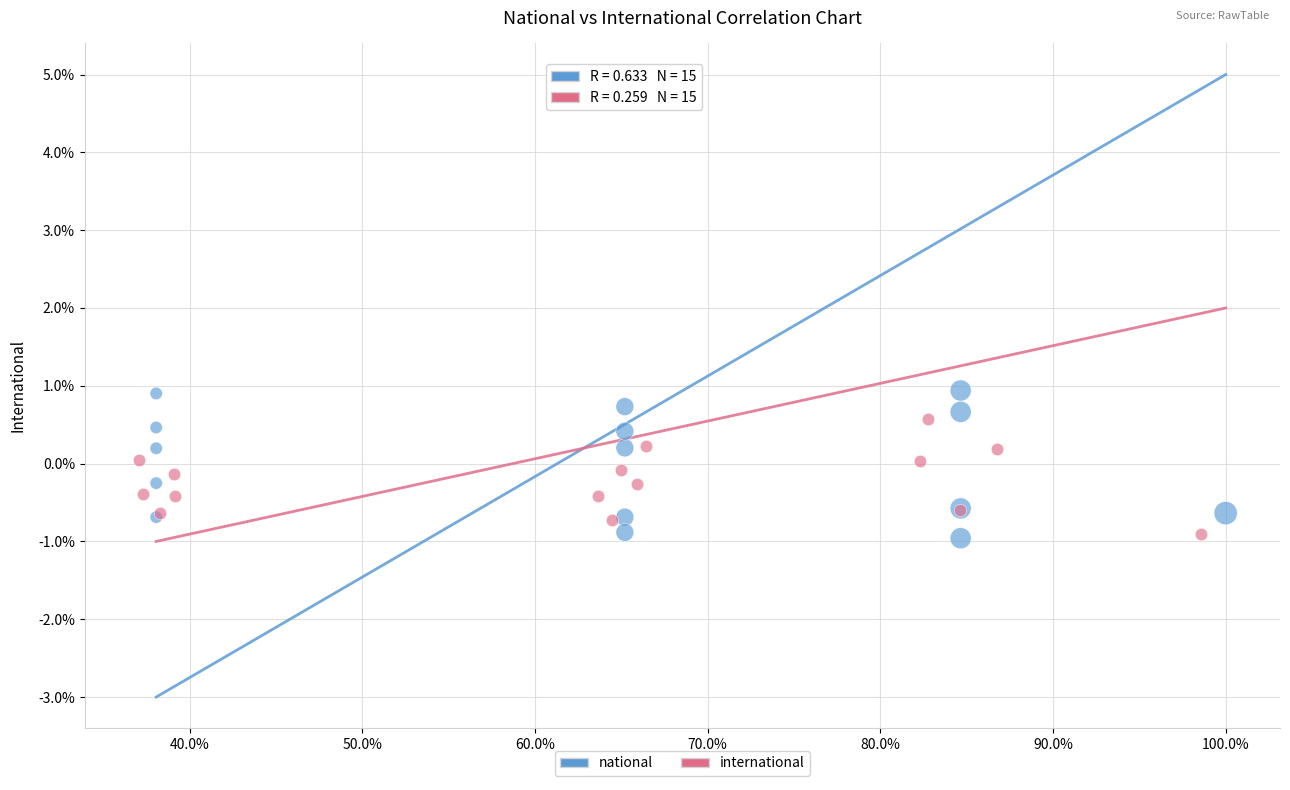

What are all the series names shown in the legend?

national, international